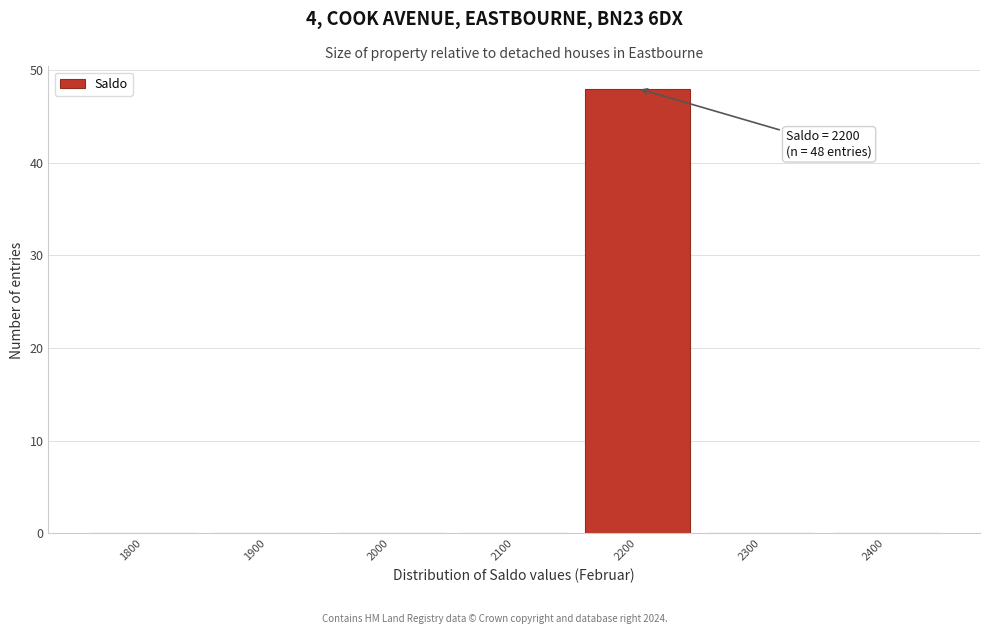

Reading left to right, extract all data points from this chart.

1800=0	1900=0	2000=0	2100=0	2200=48	2300=0	2400=0